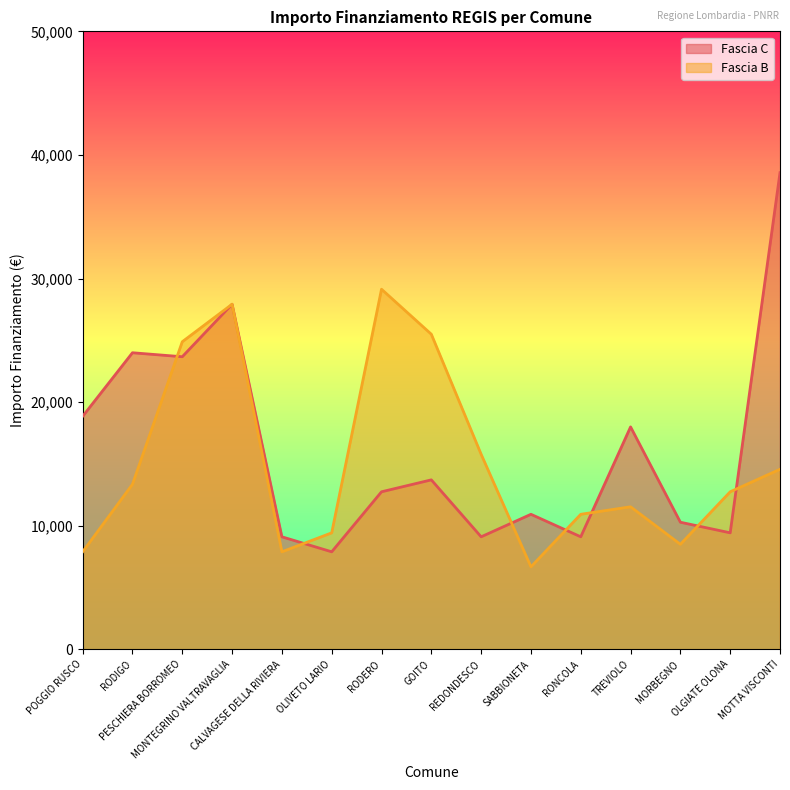

What is the value of the Fascia C point at the 11th from the left?

9105